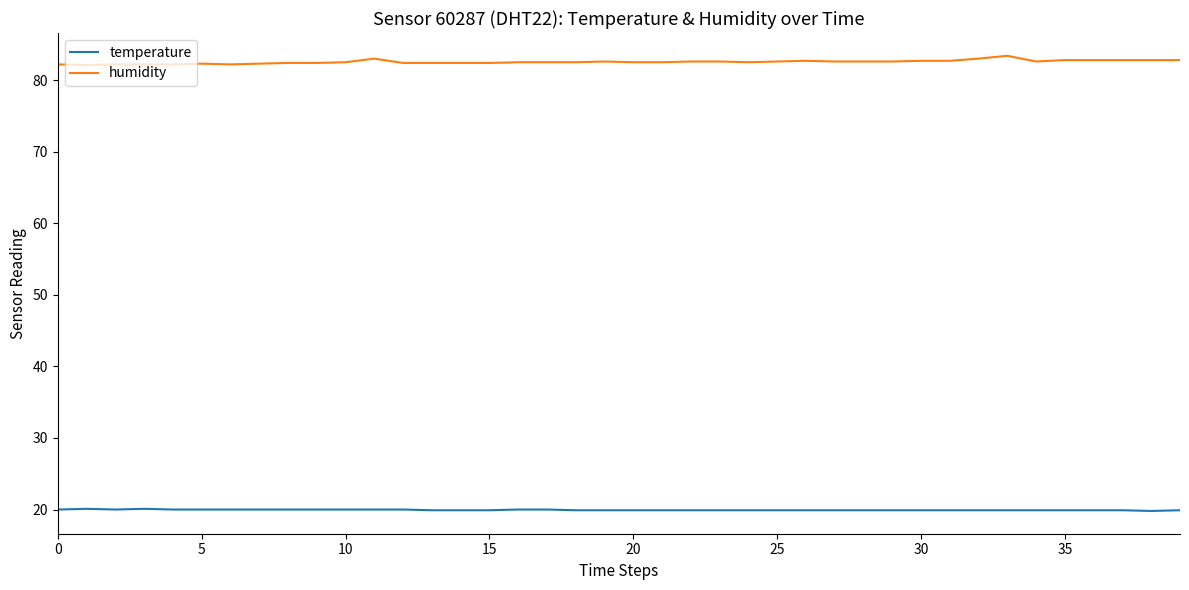

What is the minimum value for humidity?

82.1